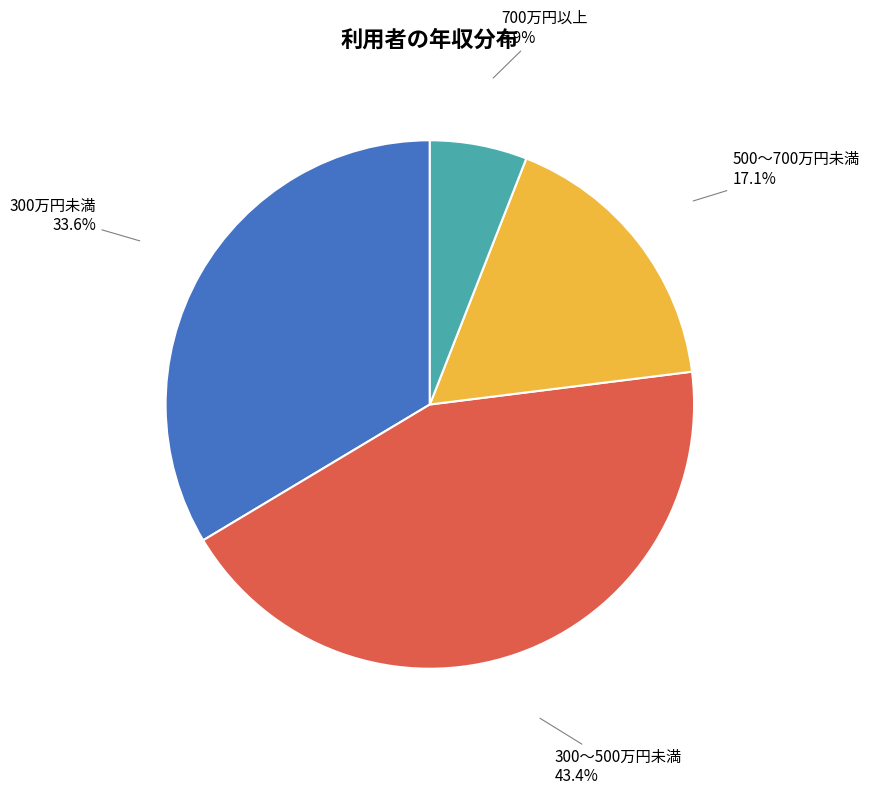

Which has a higher value, 700万円以上 or 300～500万円未満?

300～500万円未満